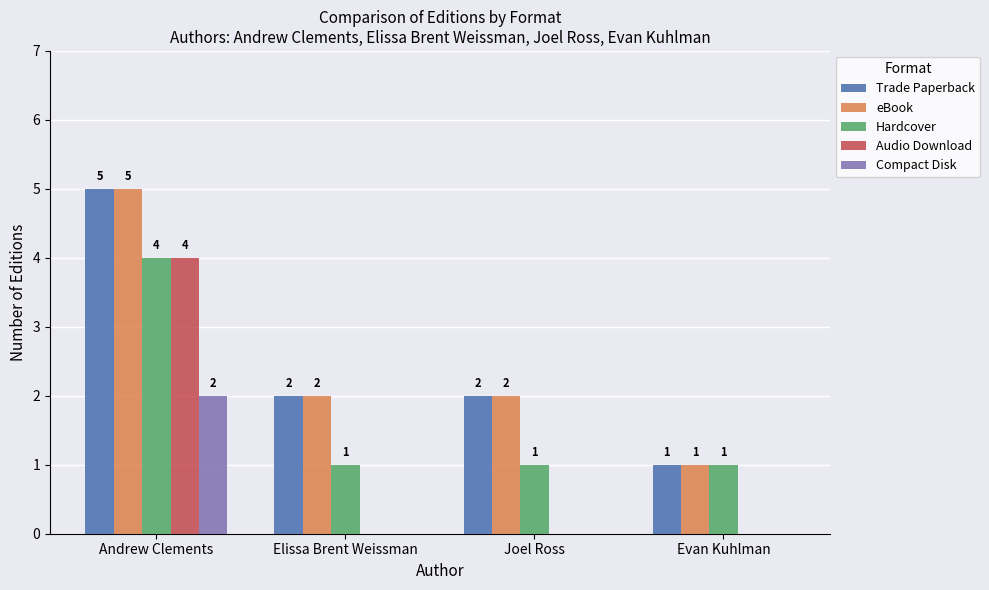

How many categories are shown in the chart?

4